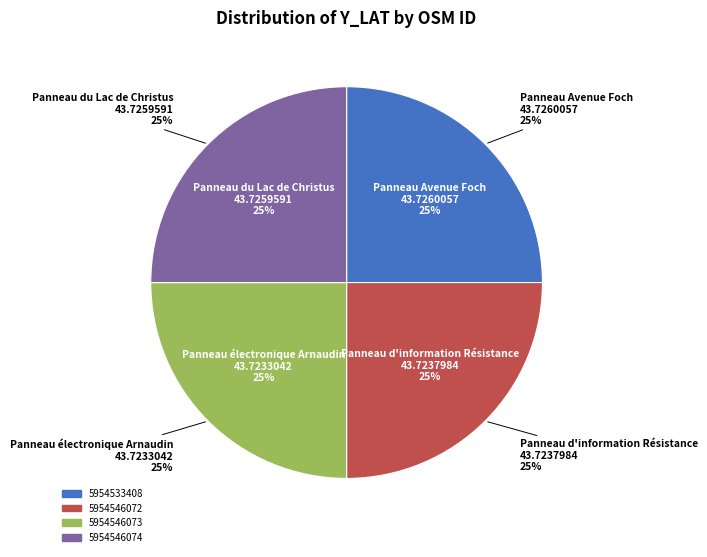

Does 5954546074 account for over 50% of the chart?

No